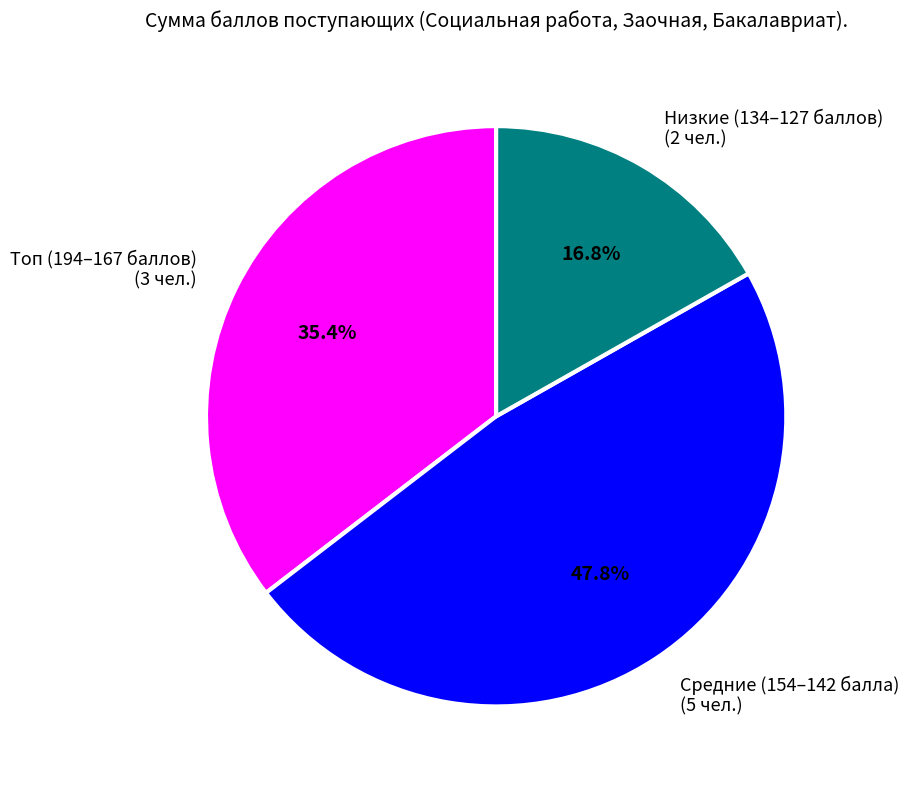

Is the sum of Средние (154–142 балла) (5 чел.) and Топ (194–167 баллов) (3 чел.) greater than half?

Yes